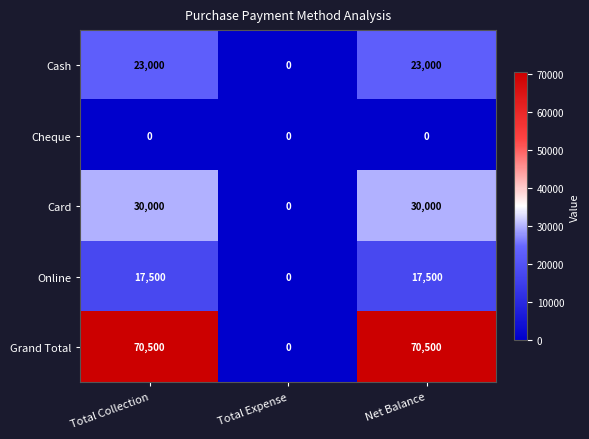

Between Total Collection and Total Expense, which series saw the biggest shift?

Grand Total